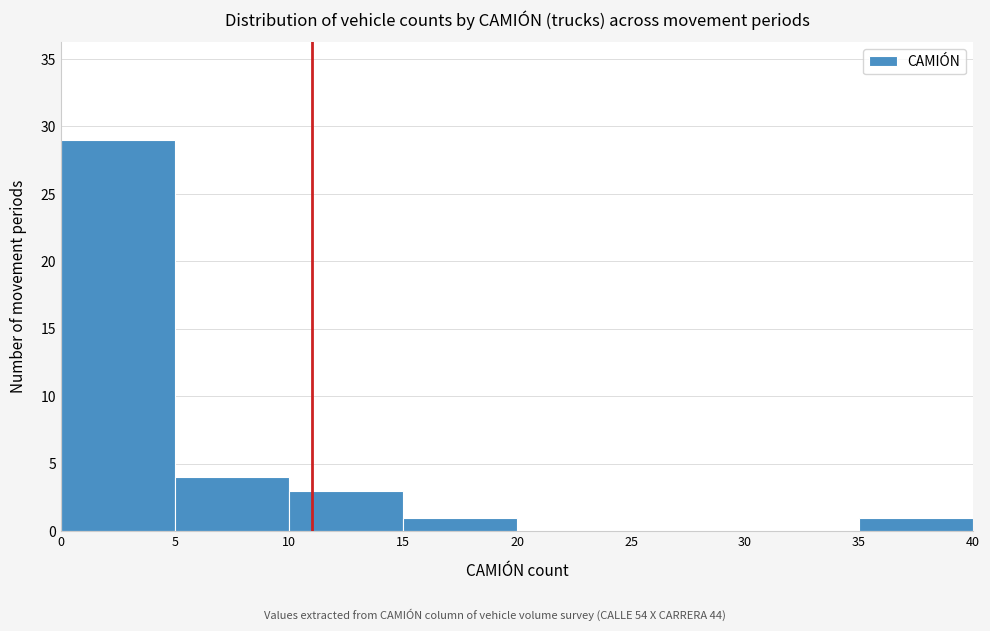

Reading left to right, list every bar in this chart as the range it spans on the x-axis followed by its height. The values are not printed on the chart, so give them approximately, as read against the axis.

0 to 5: 29
5 to 10: 4
10 to 15: 3
15 to 20: 1
20 to 25: 0
25 to 30: 0
30 to 35: 0
35 to 40: 1